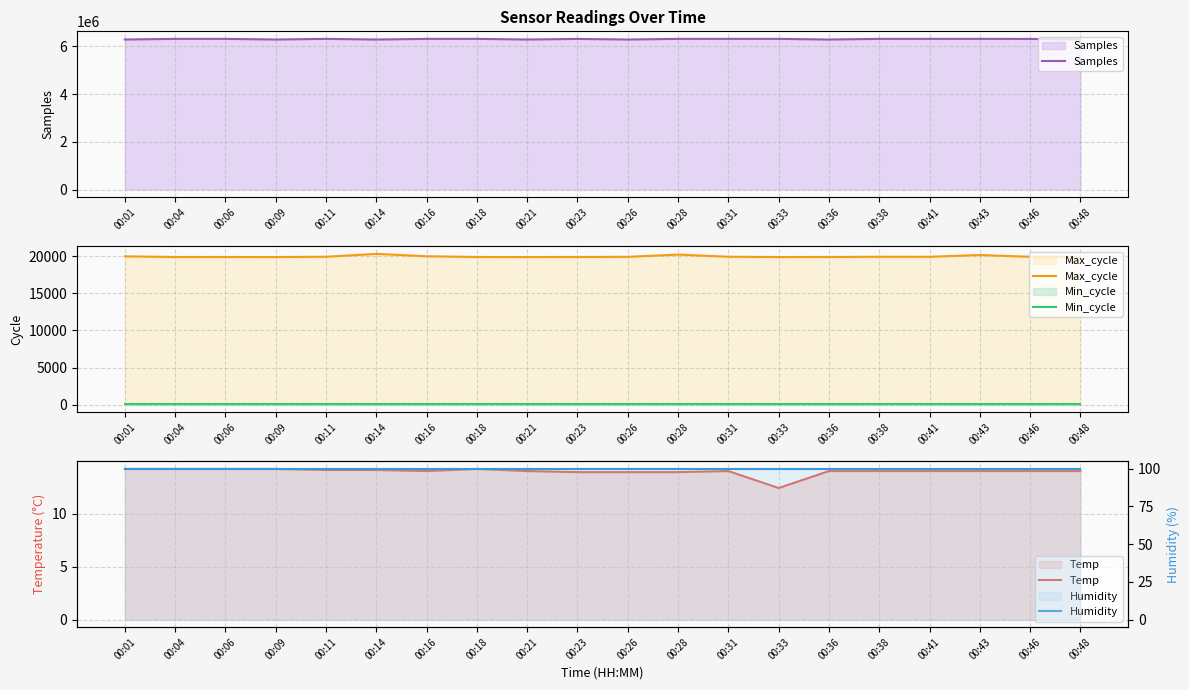

What is the spread (max minus min) of values at 00:09?

6280910.8